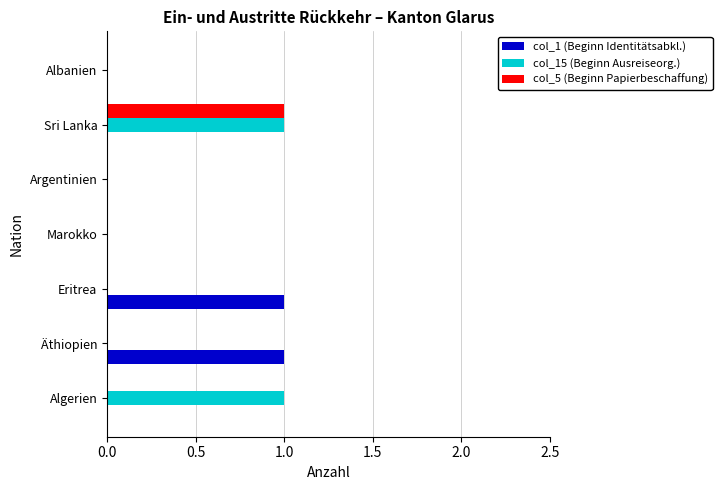

Which category has the highest value in the col_5 (Beginn Papierbeschaffung) series?

Sri Lanka